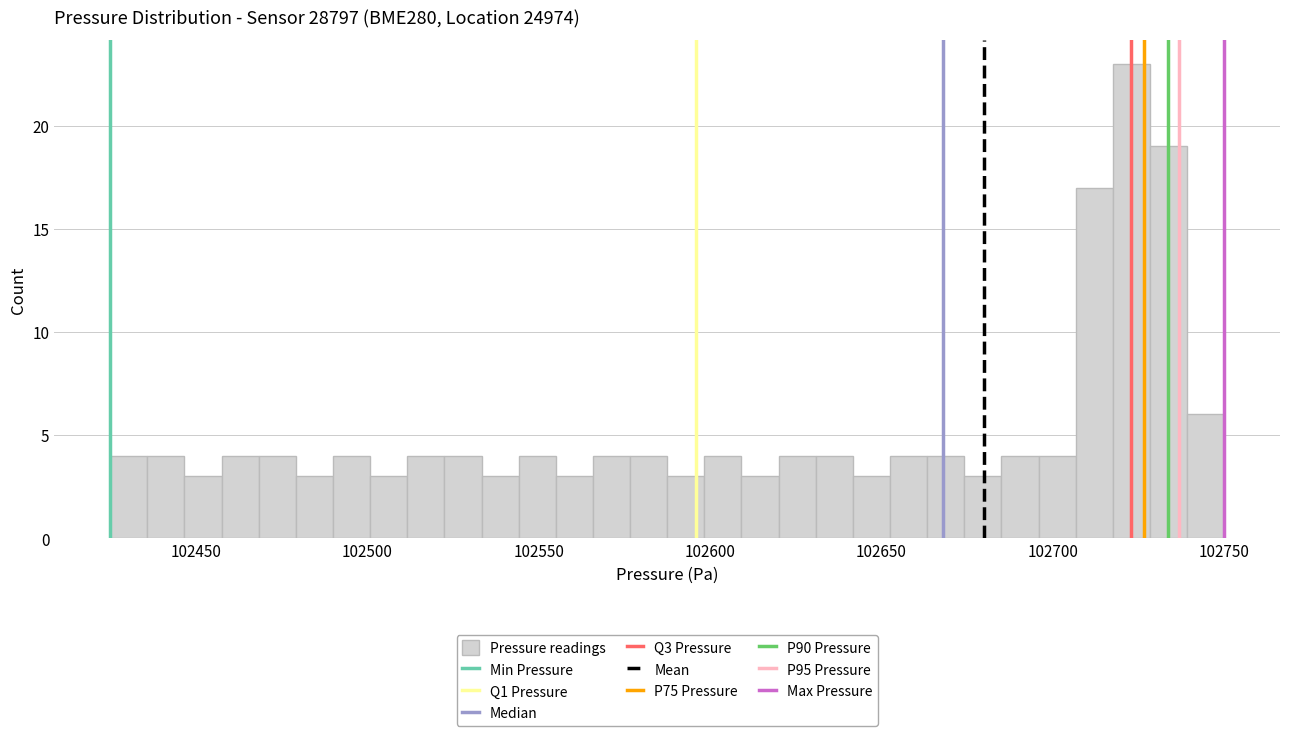

Read against the x-axis, roughly where is the centre of the tallest bar?

102725